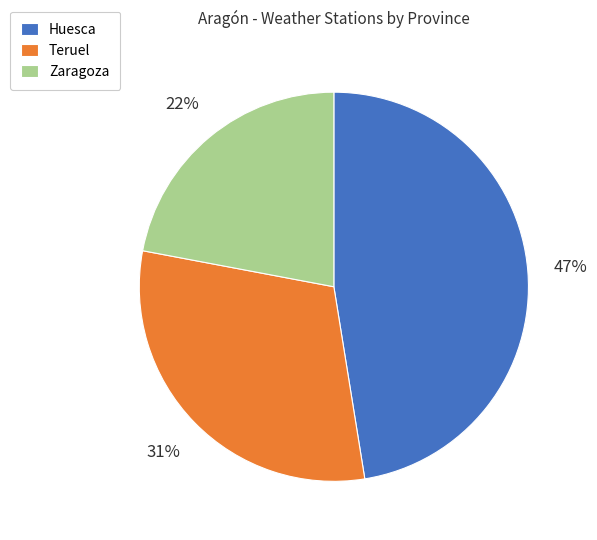

To the nearest percent, what percentage of the pie is Zaragoza?

22%